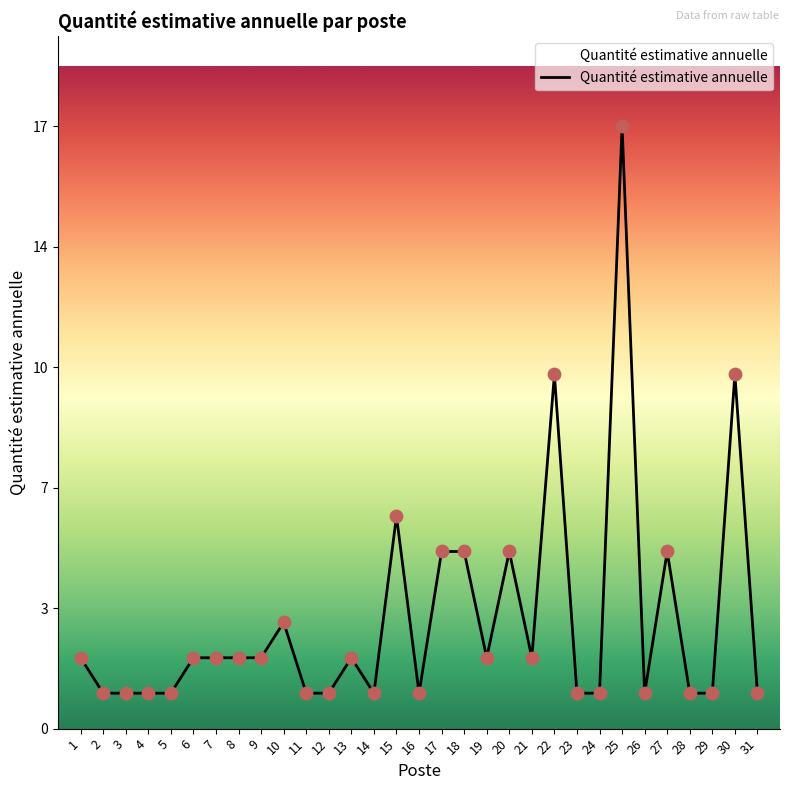

What is the change in value from 30 to 31?

-9